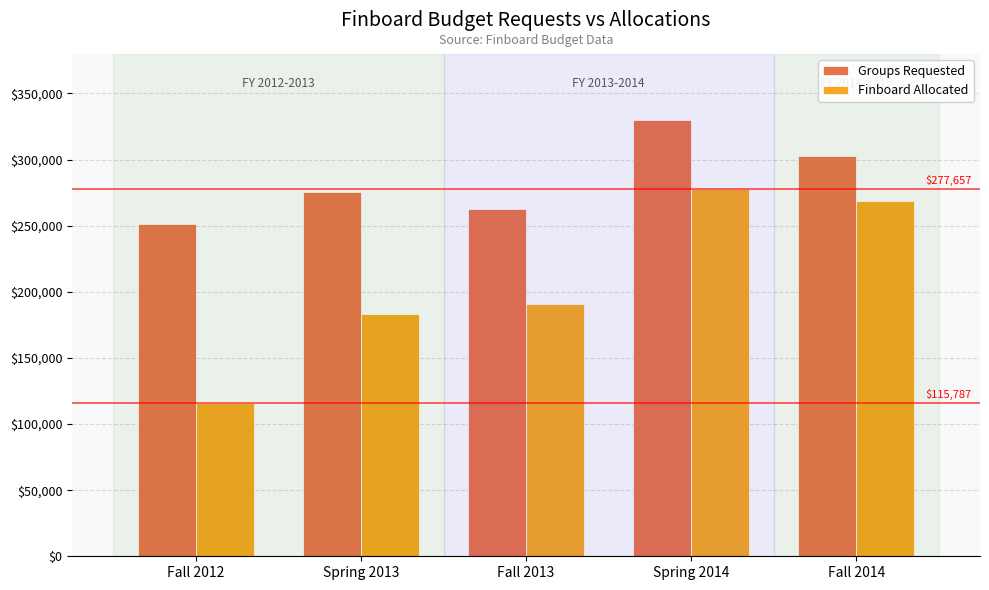

What is the sum of all Groups Requested values?

1421299.9